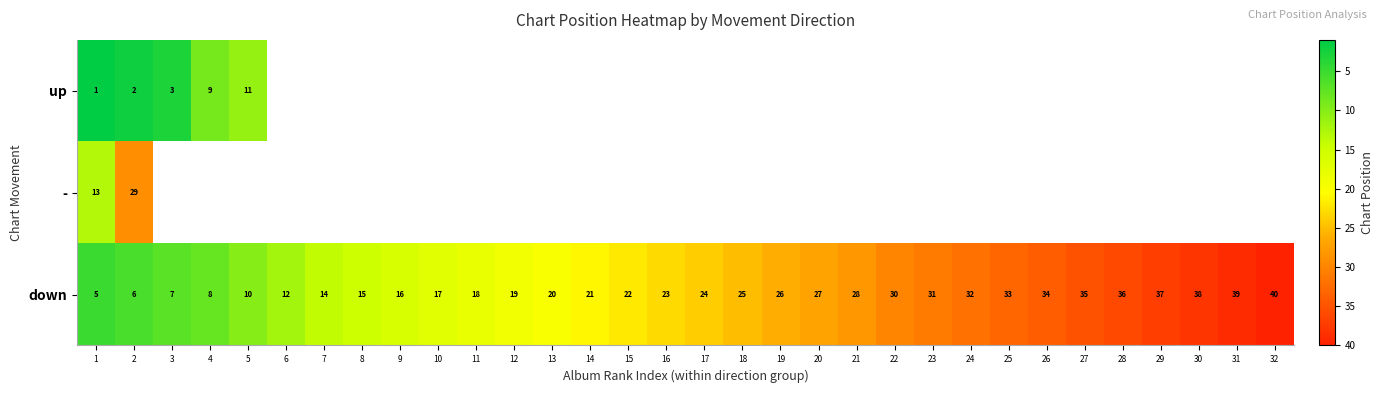

Rank the categories by down value from lowest to highest.

1, 2, 3, 4, 5, 6, 7, 8, 9, 10, 11, 12, 13, 14, 15, 16, 17, 18, 19, 20, 21, 22, 23, 24, 25, 26, 27, 28, 29, 30, 31, 32